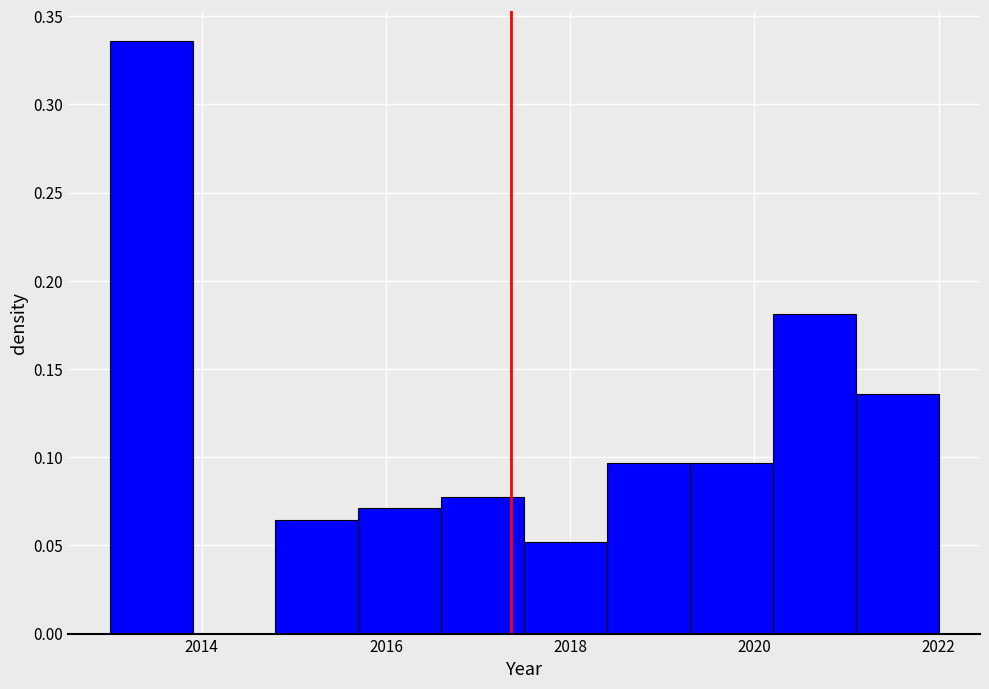

Reading left to right, list every bar in this chart as the range it spans on the x-axis followed by its height. Neither the bar edges nor the heights are printed on the chart, so give them approximately, as read against the axes.

2013.0 to 2013.9: 0.335
2013.9 to 2014.8: 0
2014.8 to 2015.7: 0.065
2015.7 to 2016.6: 0.070
2016.6 to 2017.5: 0.080
2017.5 to 2018.4: 0.050
2018.4 to 2019.3: 0.095
2019.3 to 2020.2: 0.095
2020.2 to 2021.1: 0.180
2021.1 to 2022.0: 0.135